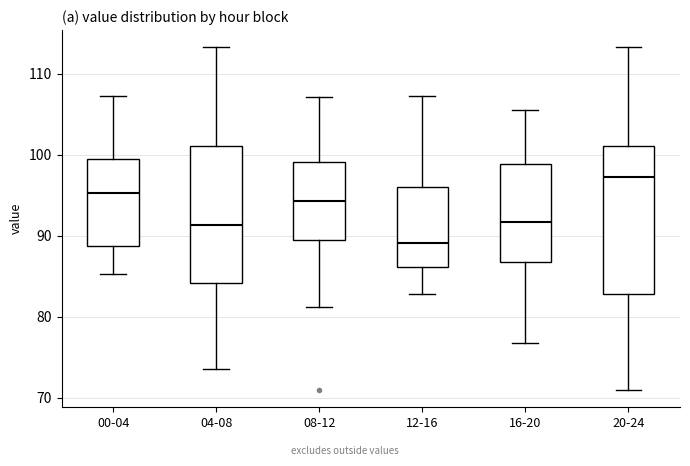

Which box's median line is the highest?

20-24